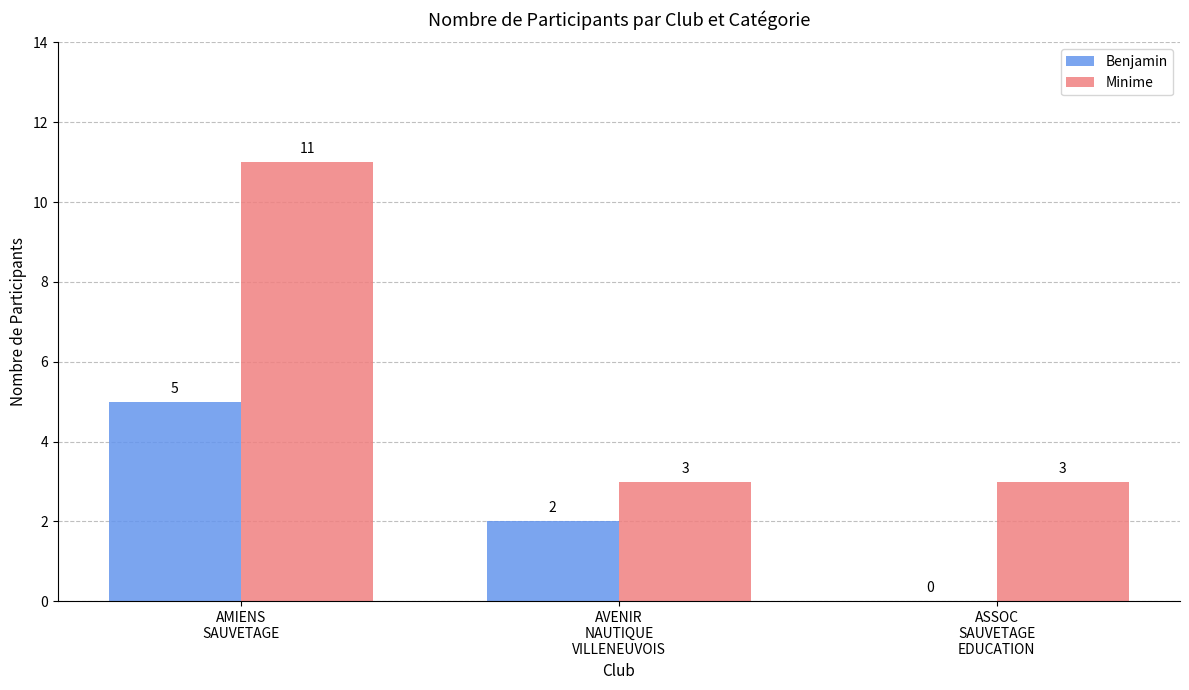

Which series has the largest total across all categories?

Minime